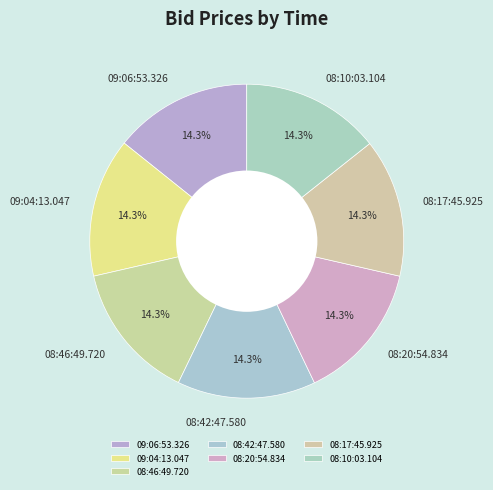

Is 08:46:49.720 the majority of the pie?

No